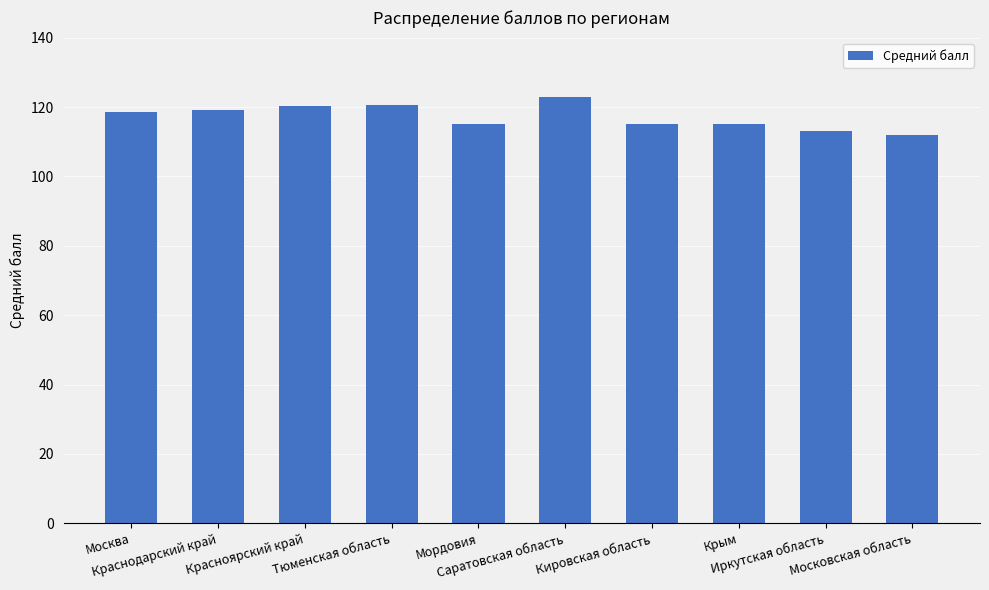

The chart shows a value of 115.0 at Кировская область. True or false?

True